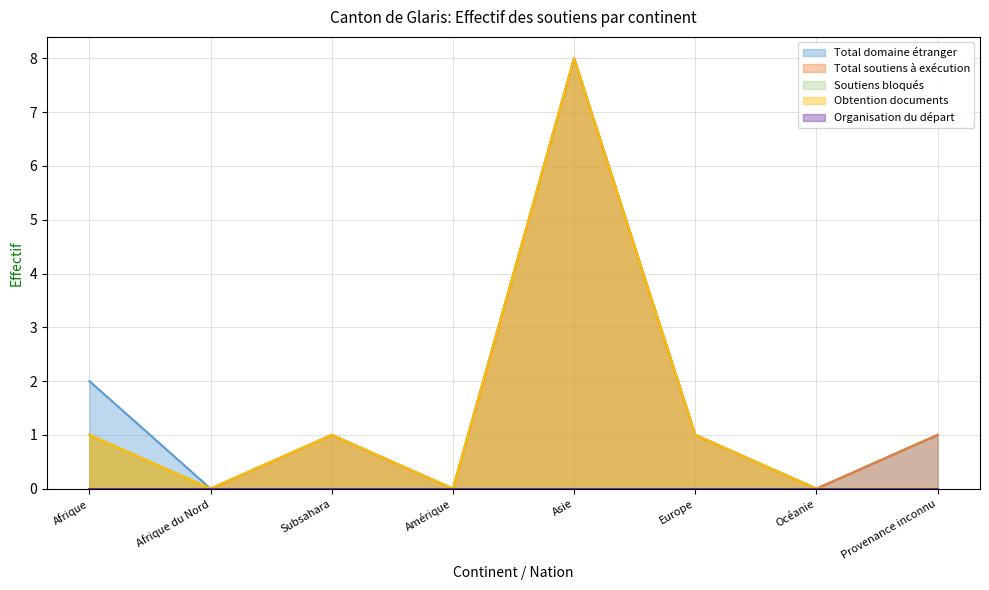

What is the difference between the highest and lowest values at Europe?

1